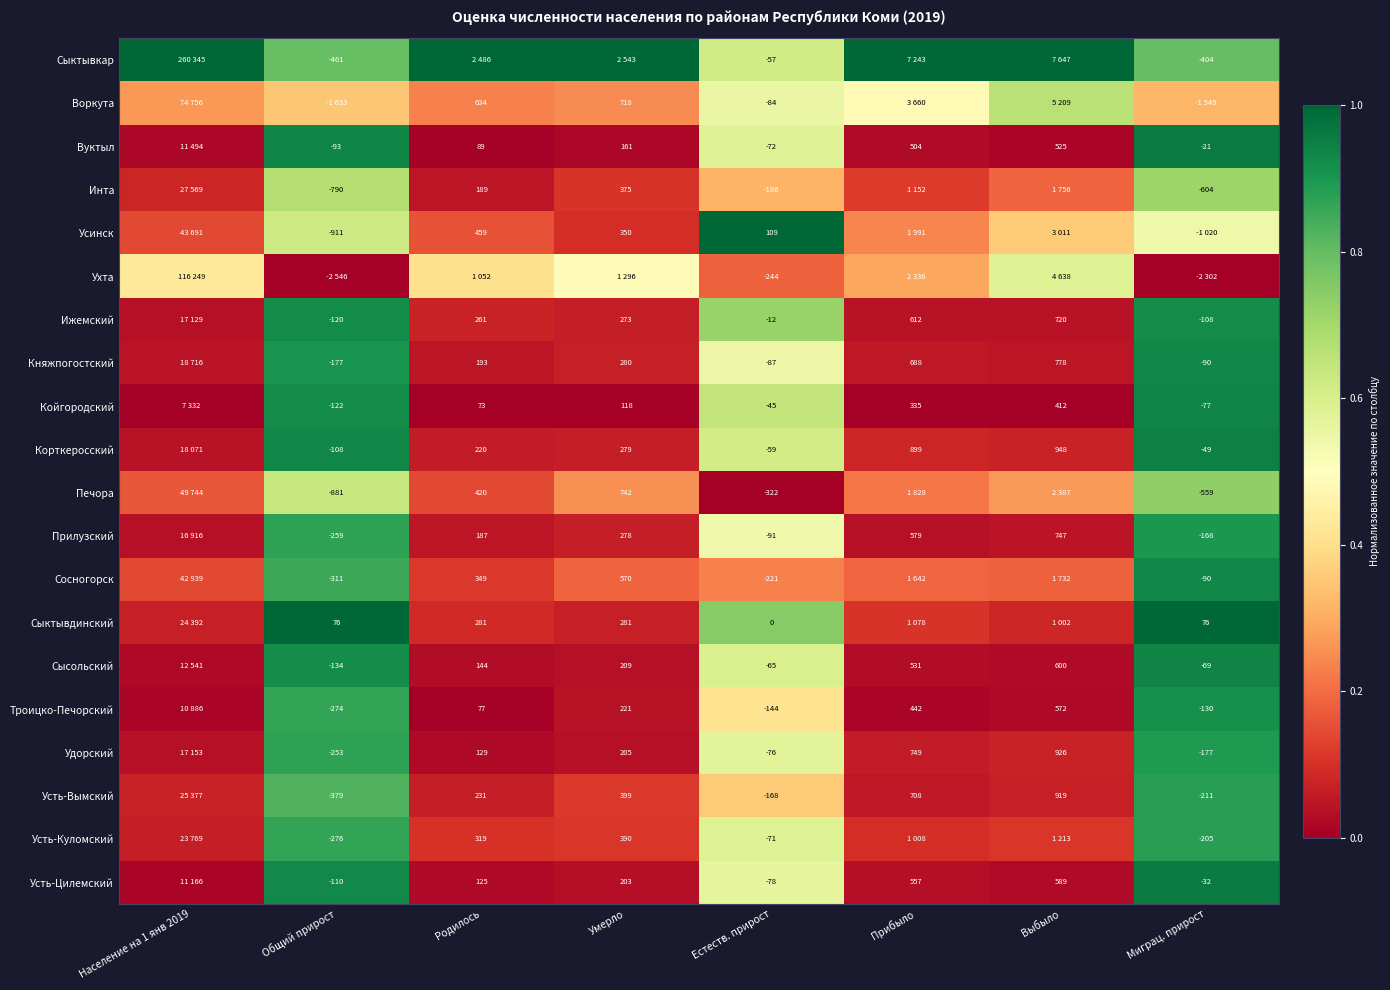

Is the value of Ижемский at Общий прирост greater than the value of Сыктывкар at Естеств. прирост?

No